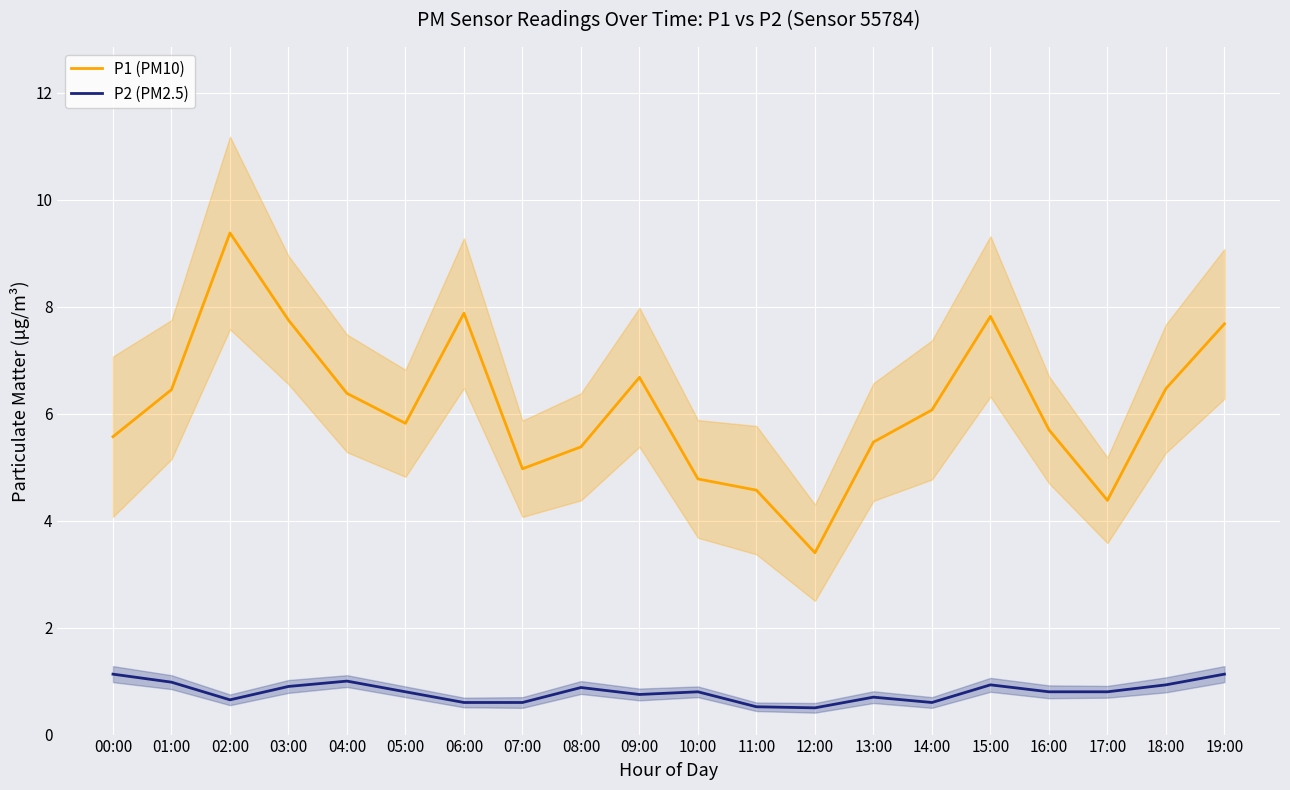

Is the value of P2 (PM2.5) at 08:00 greater than the value of P1 (PM10) at 11:00?

No